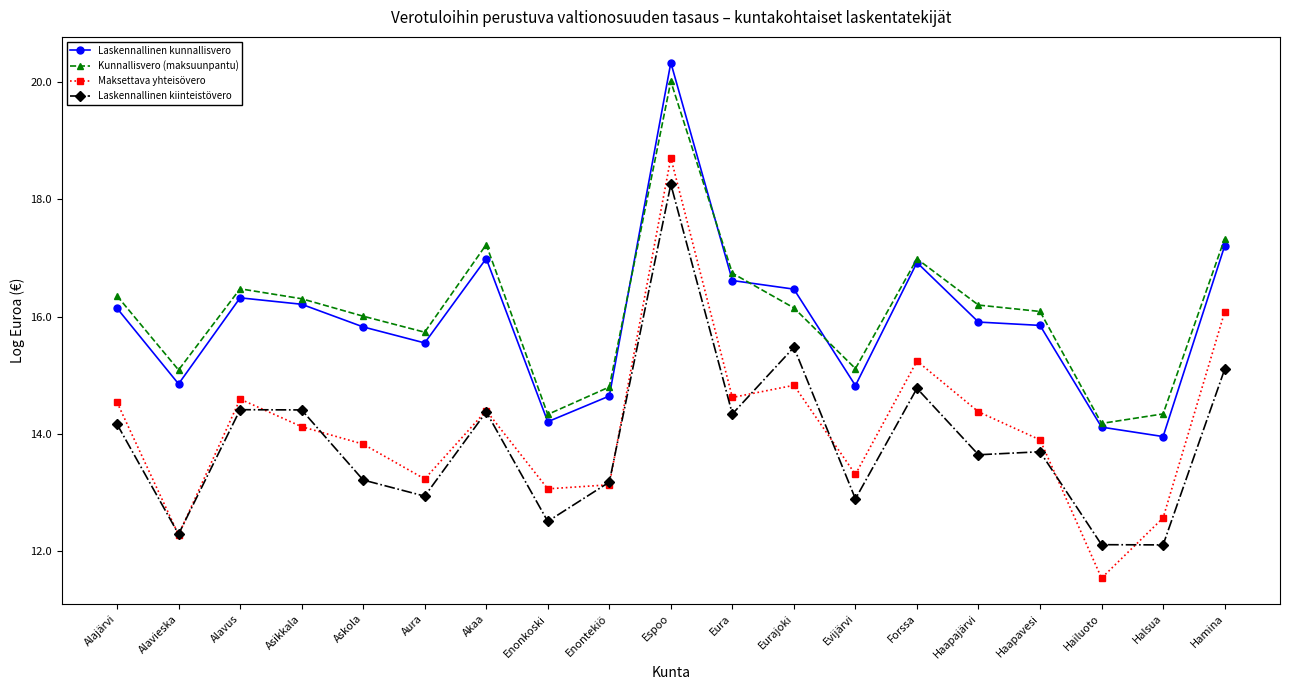

What is the greatest value displayed?

20.3